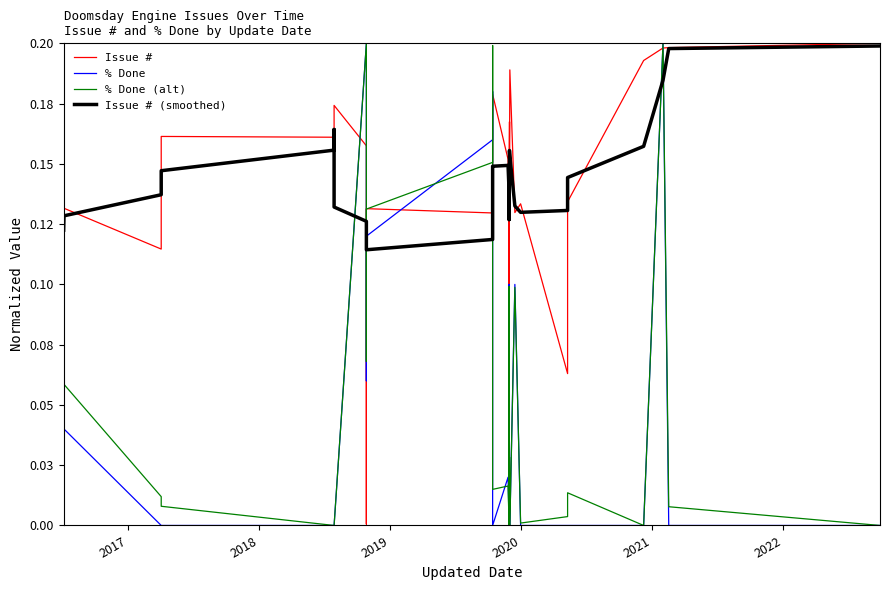

Is it true that % Done equals -0.1 at 15?

False